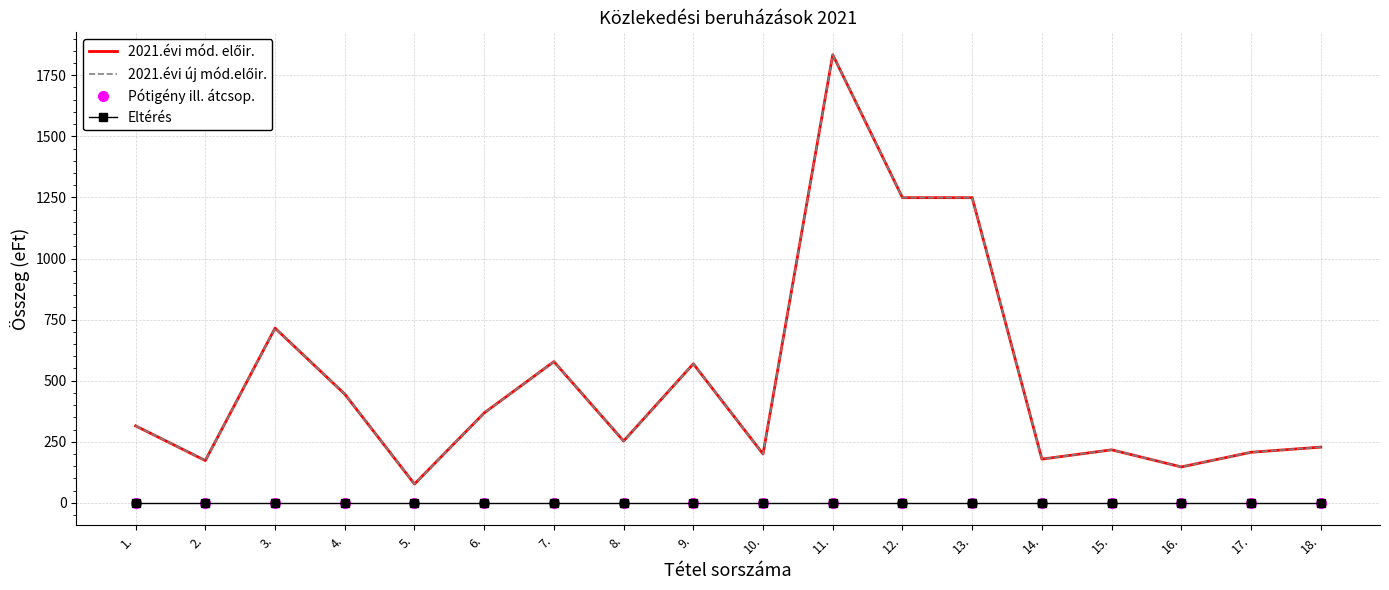

What is the label of the 3rd point from the left?

3.